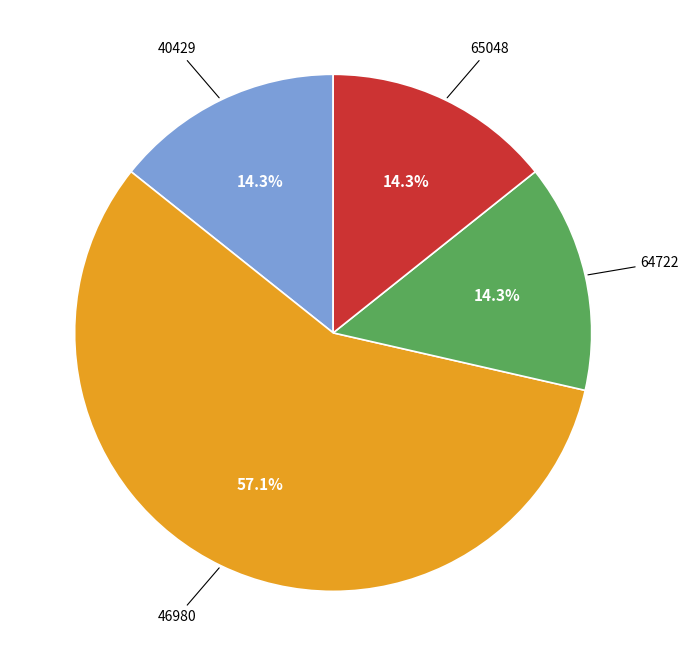

How many segments does this pie chart have?

4